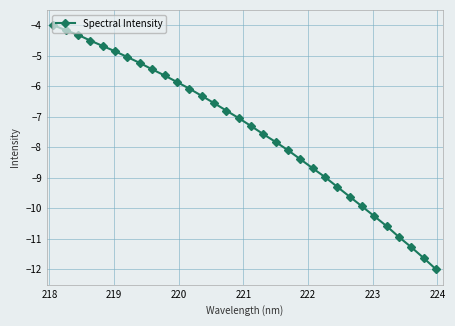

What is the value of the 10th point from the left?

-5.6